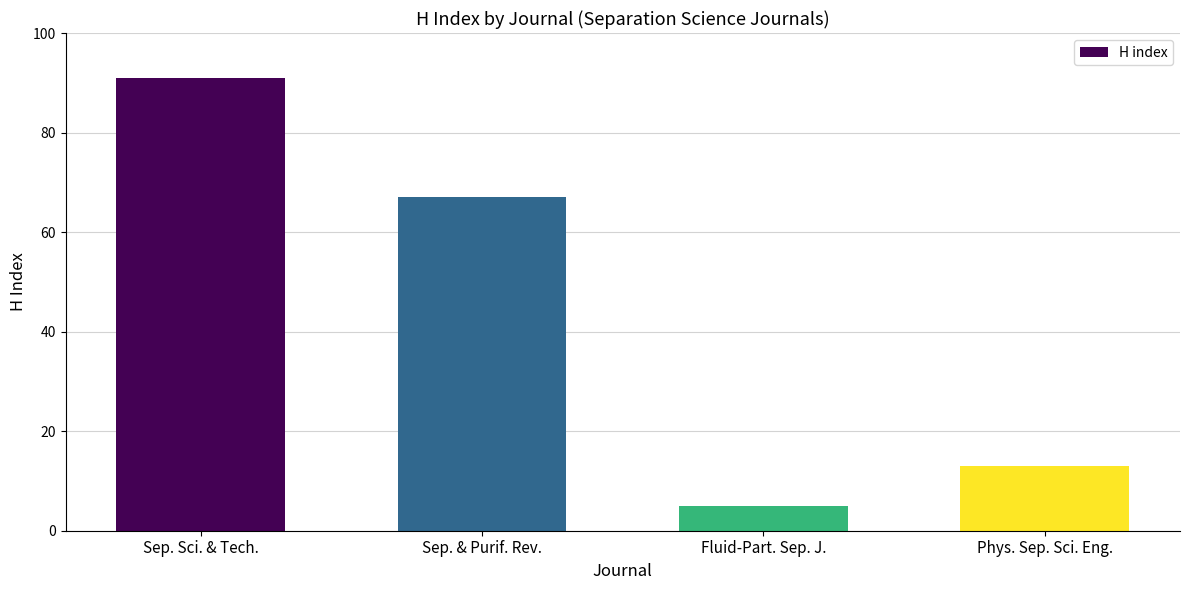

What is the change in value from Fluid-Part. Sep. J. to Phys. Sep. Sci. Eng.?

+8